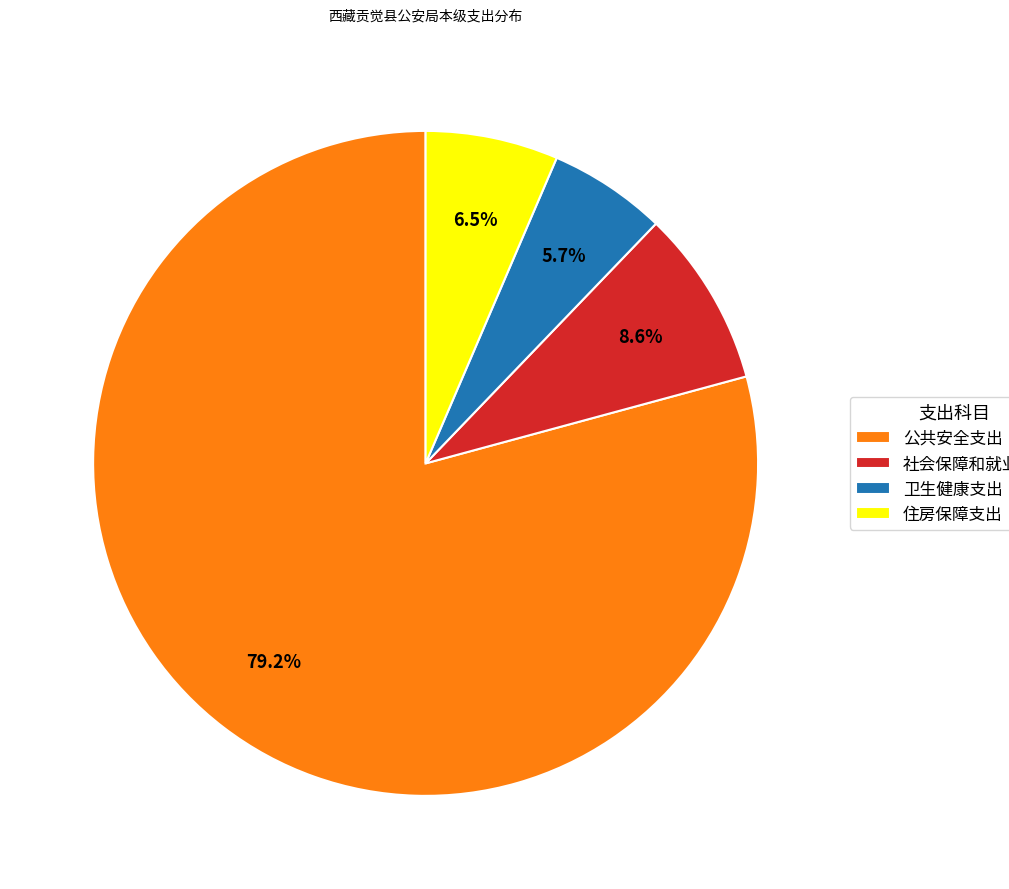

Is there a majority slice in this chart?

Yes